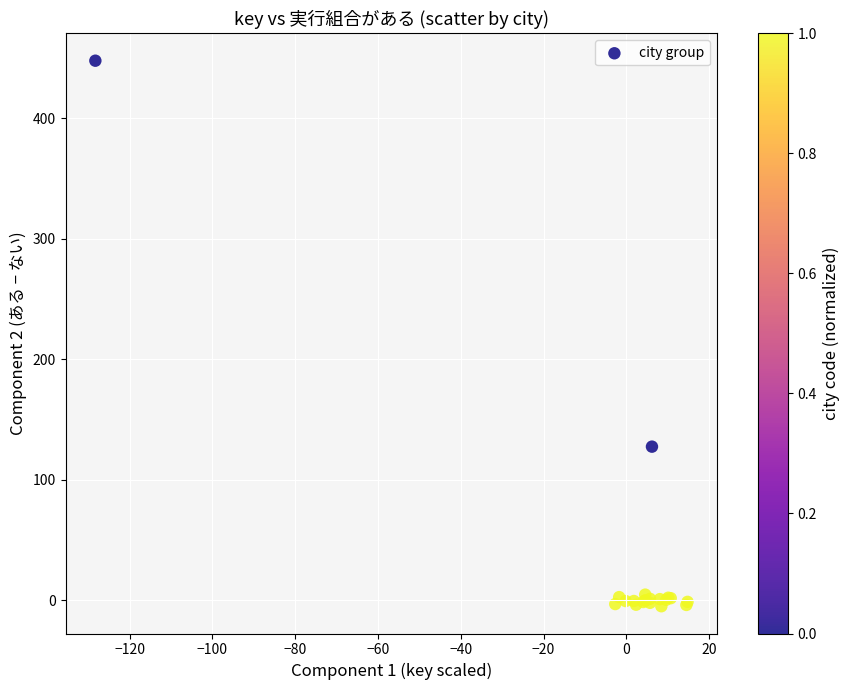

What Y value in the scatter plot is closest to 221?

127.5